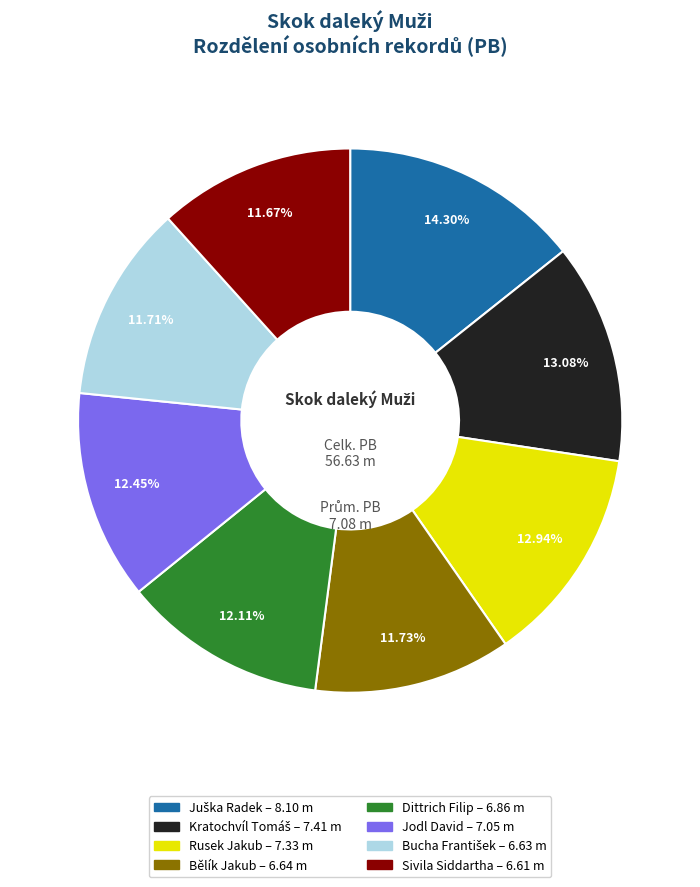

True or false: Rusek Jakub accounts for 13% of the total.

True